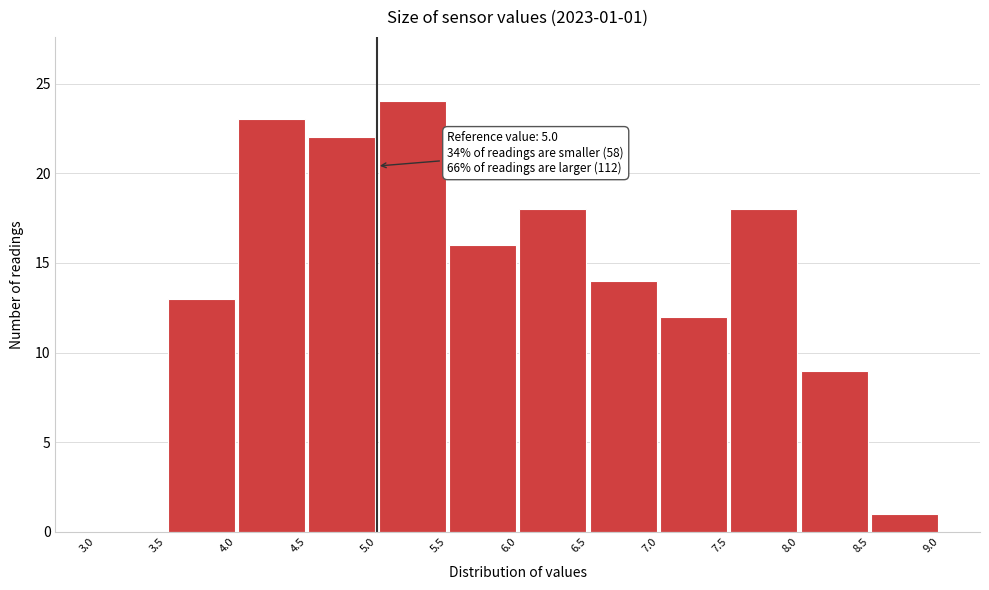

Which range on the x-axis has the tallest bar?

5.0 to 5.5